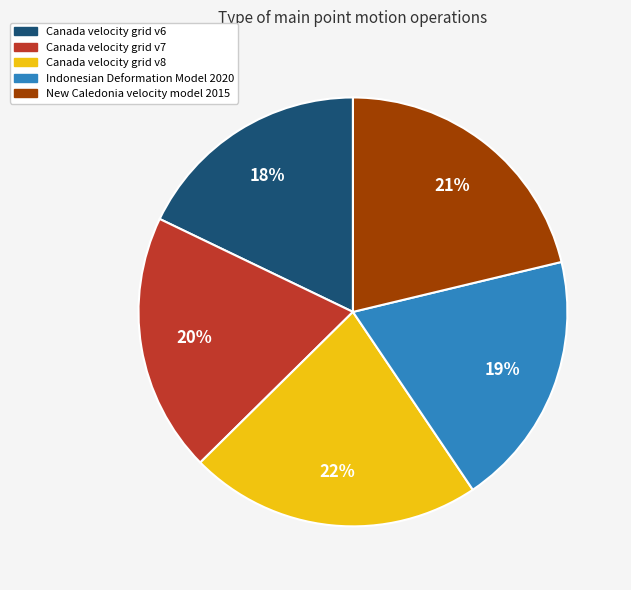

What percentage is the New Caledonia velocity model 2015 slice, to the nearest percent?

21%